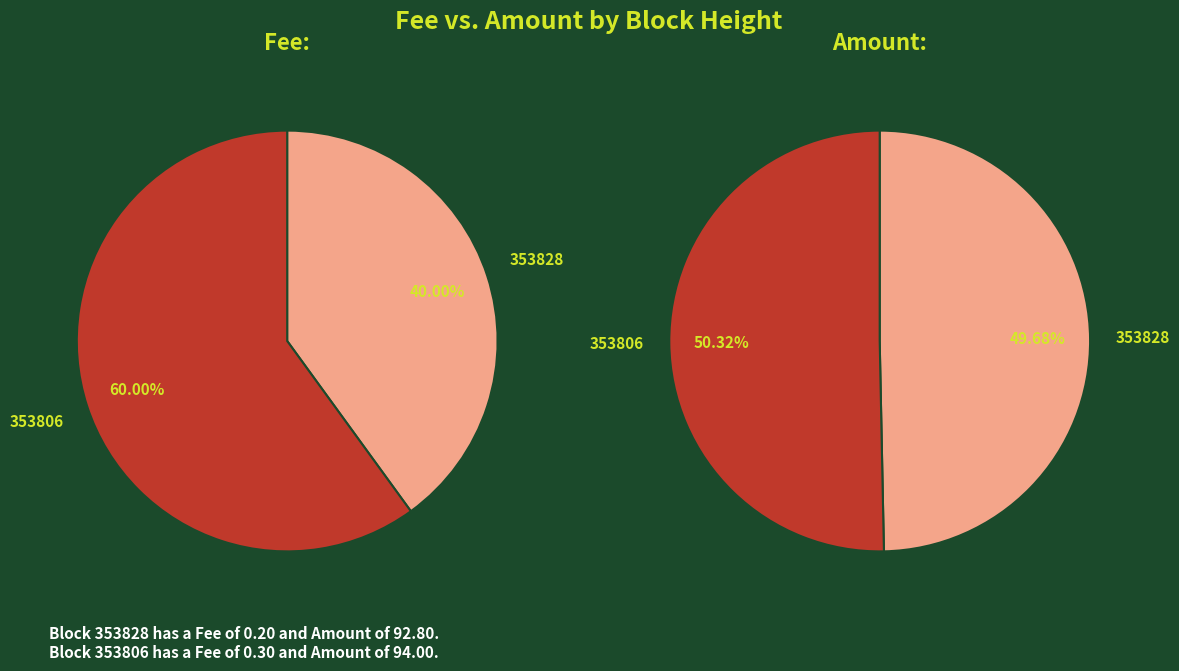

Between 353828 and 353806, which series saw the biggest shift?

Amount